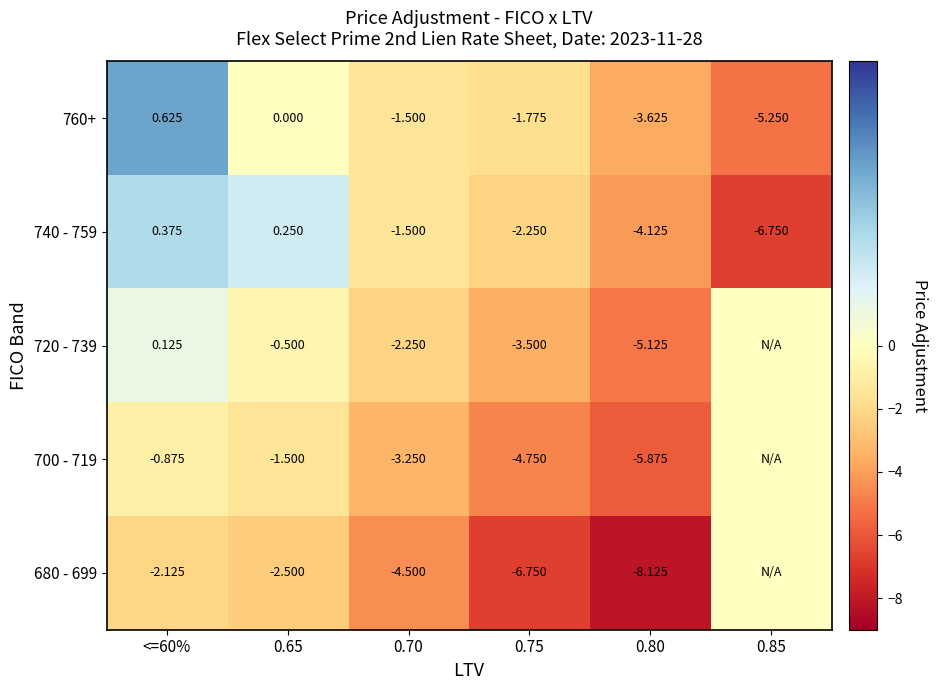

Is the value of 760+ at 0.75 greater than the value of 740 - 759 at 0.85?

Yes